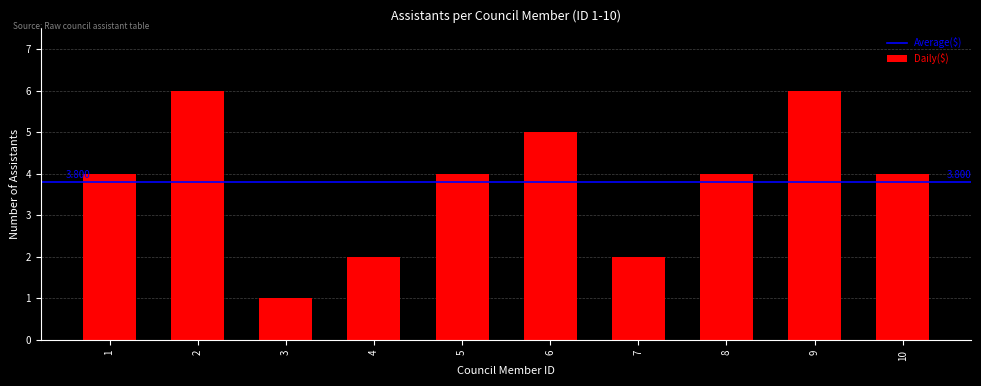

Where does the data first go above 4?

2